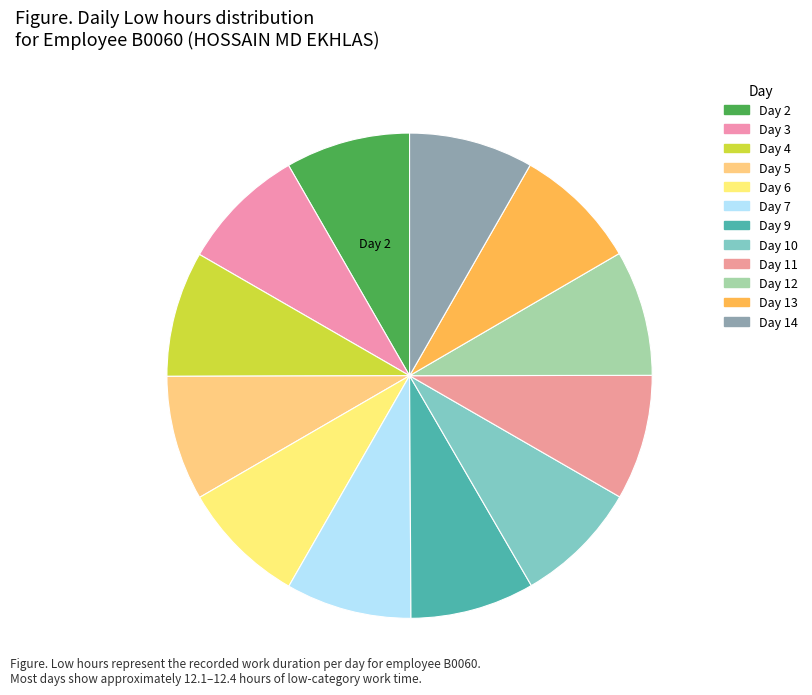

Is the sum of Day 5 and Day 10 greater than half?

No